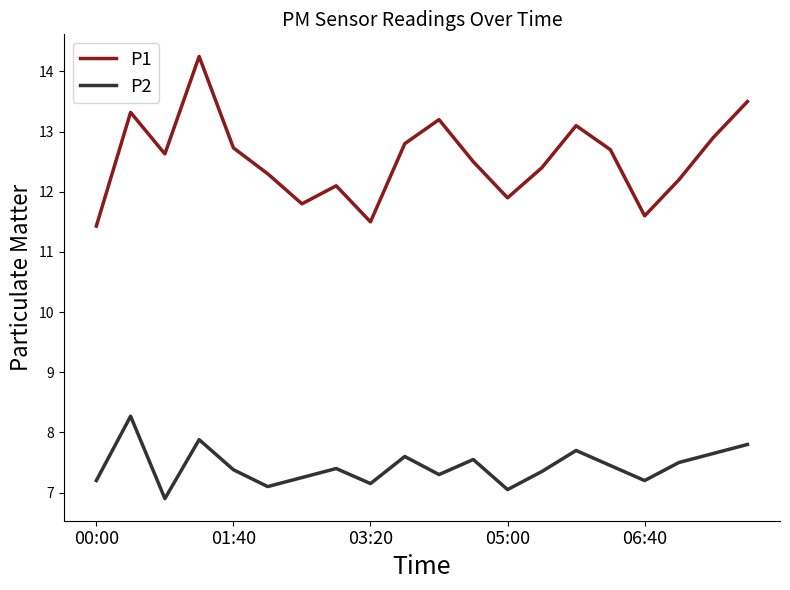

How many lines are shown in the chart?

2